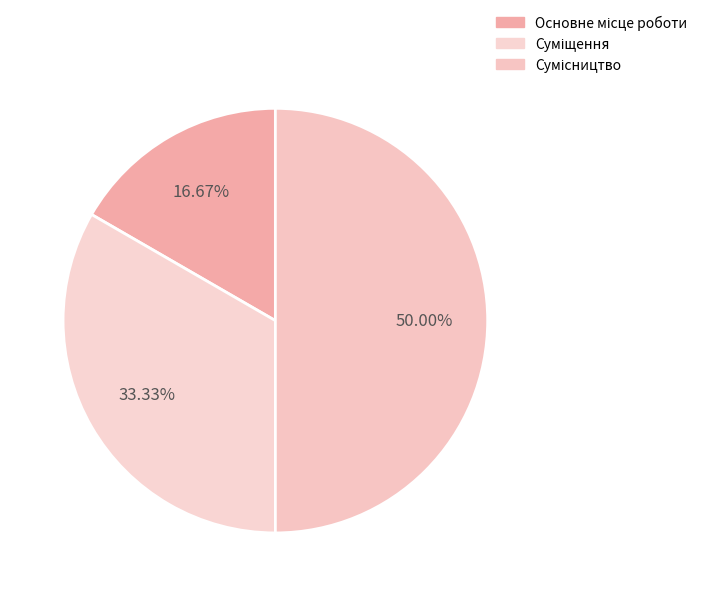

How many segments does this pie chart have?

3